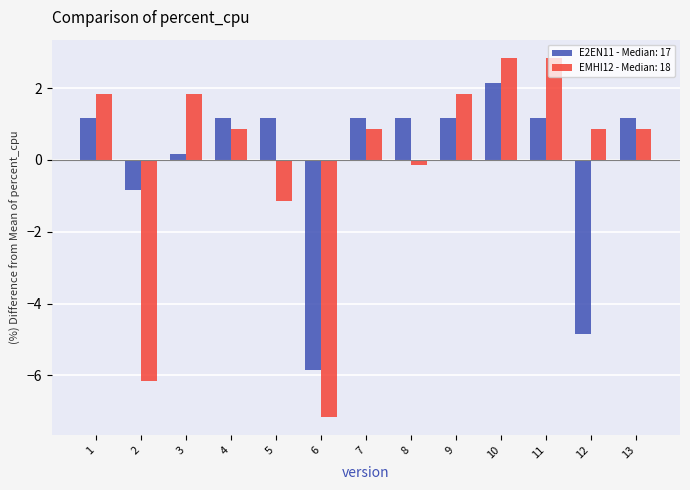

How many negative values does the E2EN11 - Median: 17 series have?

3